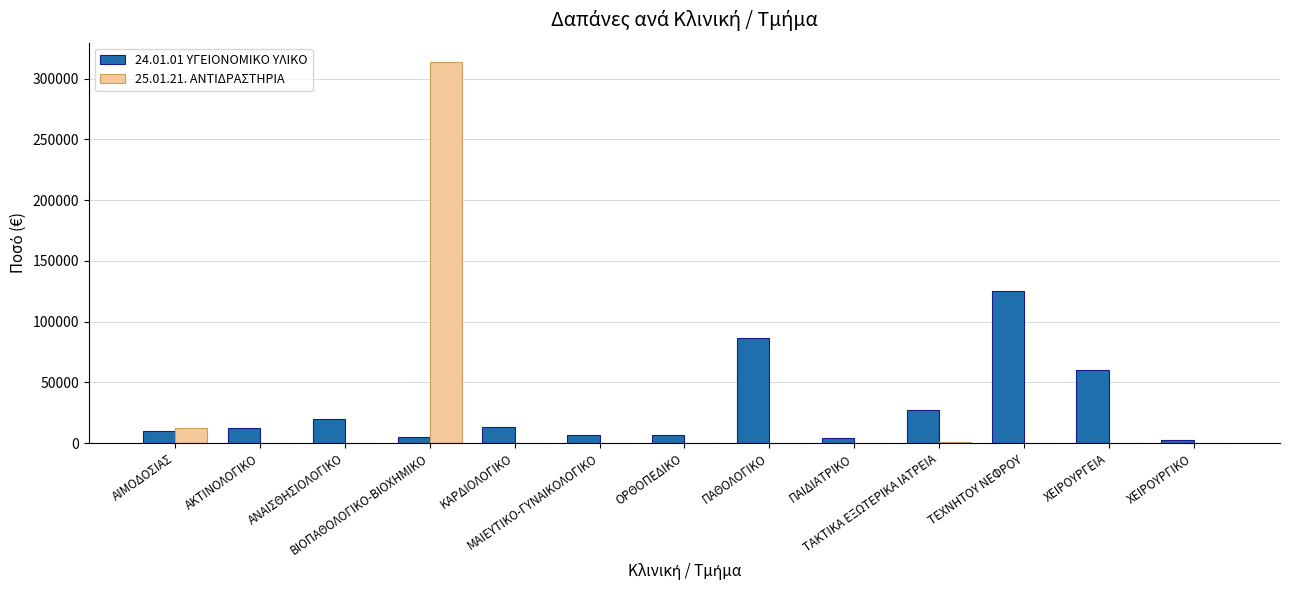

What is the maximum value shown in the chart?

313835.4